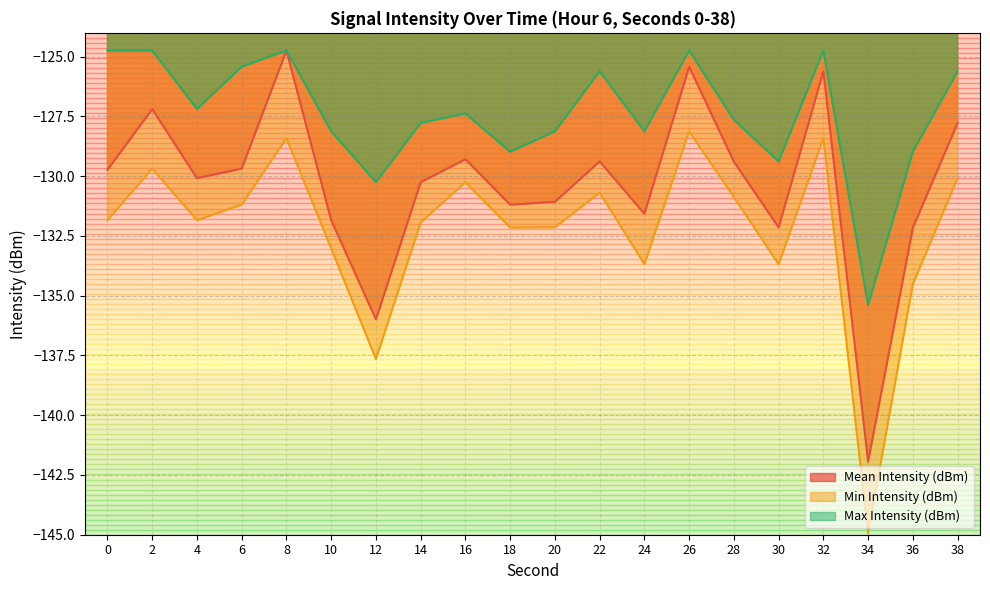

Rank the series by their average value, from lowest to highest.

Min Intensity (dBm), Mean Intensity (dBm), Max Intensity (dBm)